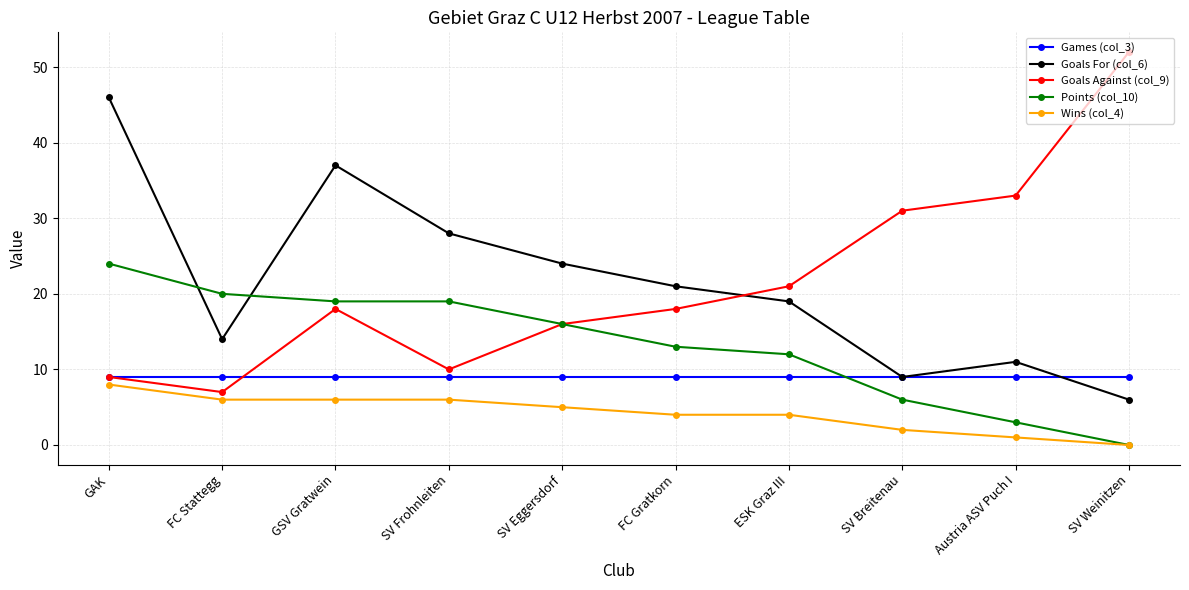

True or false: Goals For (col_6) and Wins (col_4) cross at least once.

False